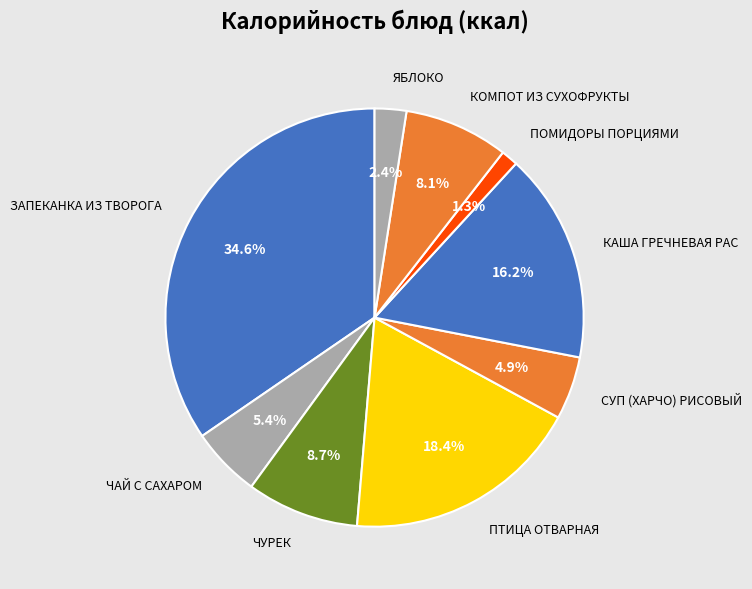

Does ПОМИДОРЫ ПОРЦИЯМИ account for over 50% of the chart?

No